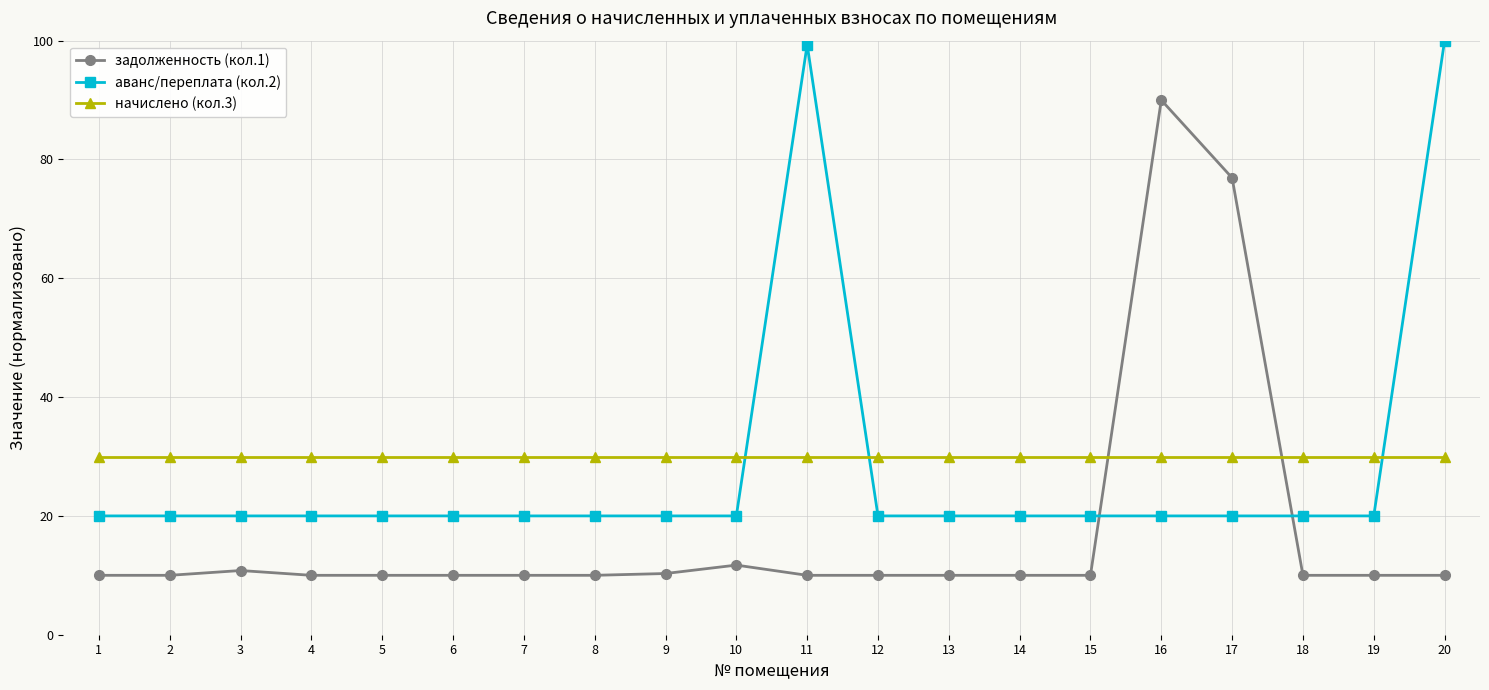

At how many categories does at least one series exceed 97?

2